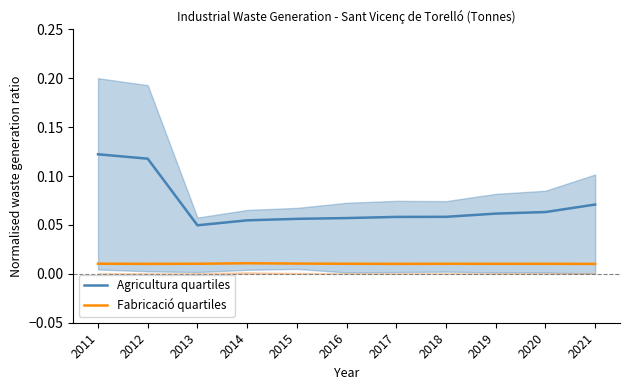

Which series changed the most between 2013 and 2021?

Agricultura quartiles